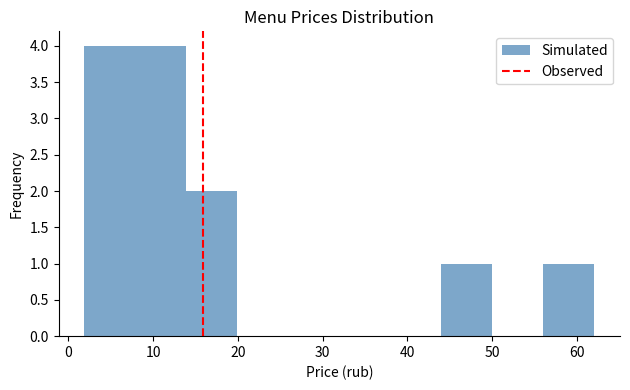

Reading left to right, transcribe this chart: for each bar, give the range it covers on the x-axis and its height. Neither the bar edges nor the heights are printed on the chart, so give them approximately, as read against the axes.

2 to 8: 4
8 to 14: 4
14 to 20: 2
20 to 26: 0
26 to 32: 0
32 to 38: 0
38 to 44: 0
44 to 50: 1
50 to 56: 0
56 to 62: 1